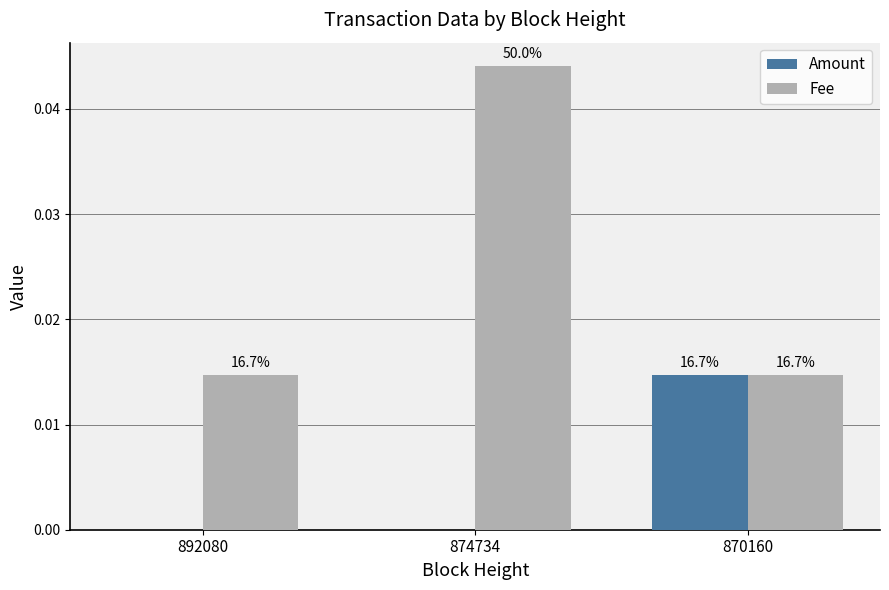

Reading right to left, list all the values displayed in this chart.

Amount: 870160=0.0	874734=0.0	892080=0.0
Fee: 870160=0.0	874734=0.0	892080=0.0